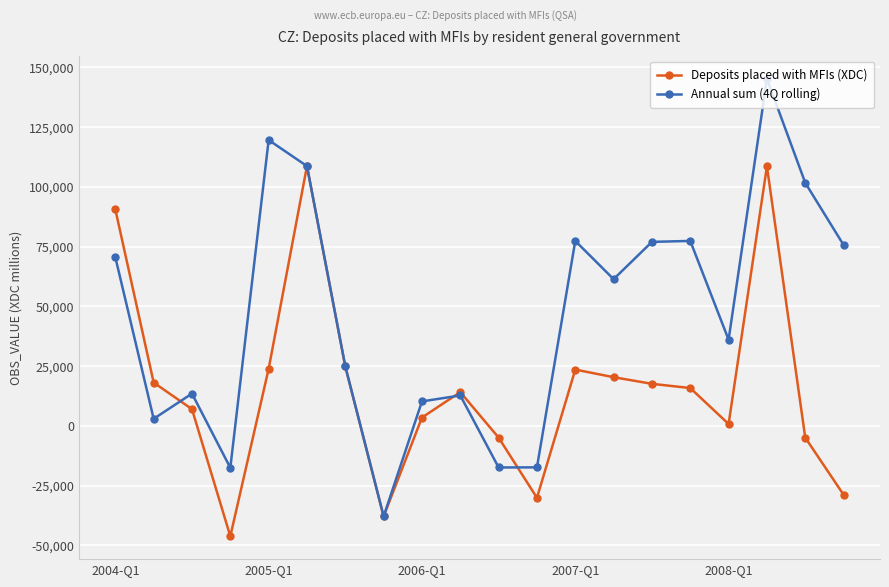

Which series has the largest range (max minus min)?

Annual sum (4Q rolling)